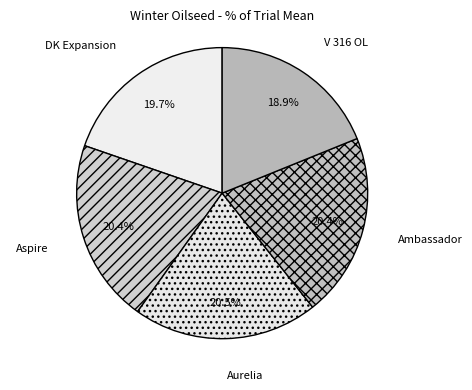

Is the sum of V 316 OL and Aurelia greater than half?

No